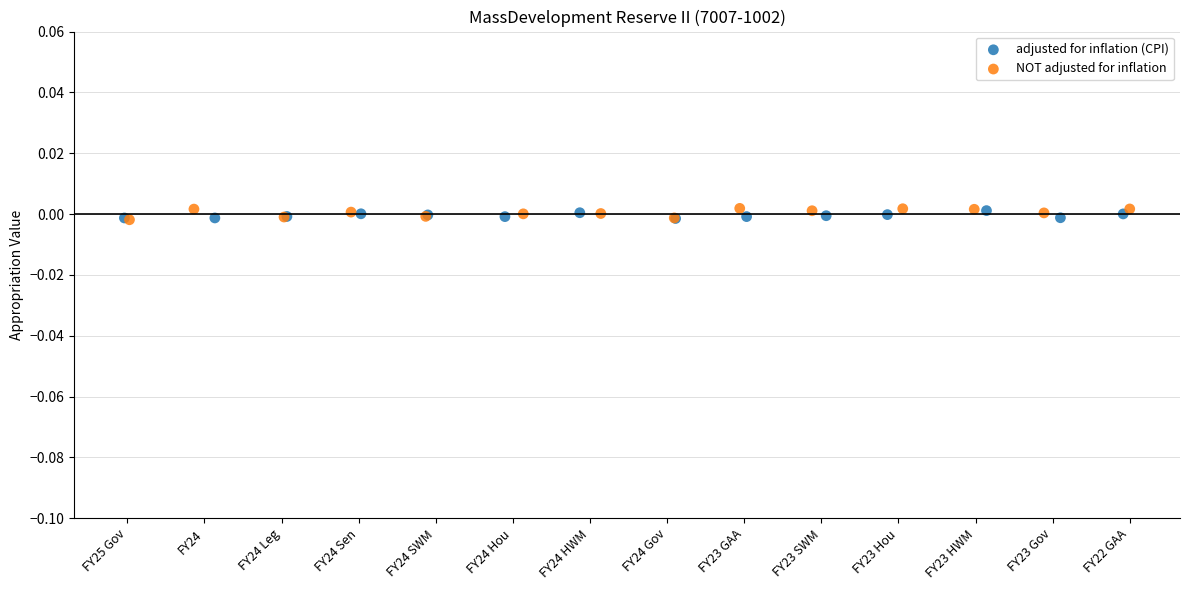

Which series has the largest Y range (max minus min)?

NOT adjusted for inflation